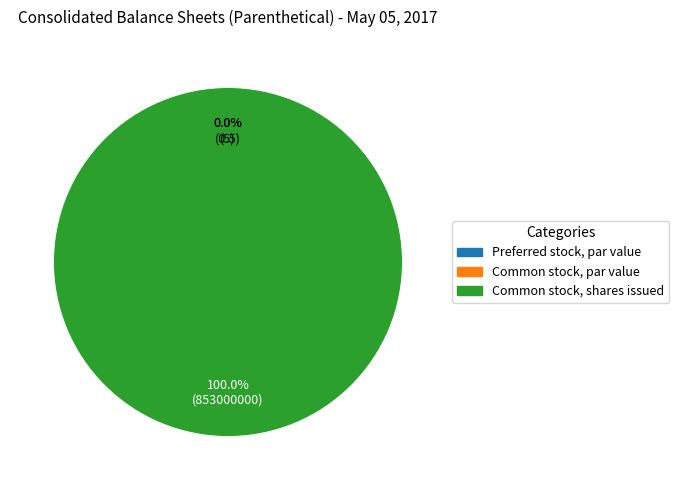

What is the majority slice?

Common stock, shares issued